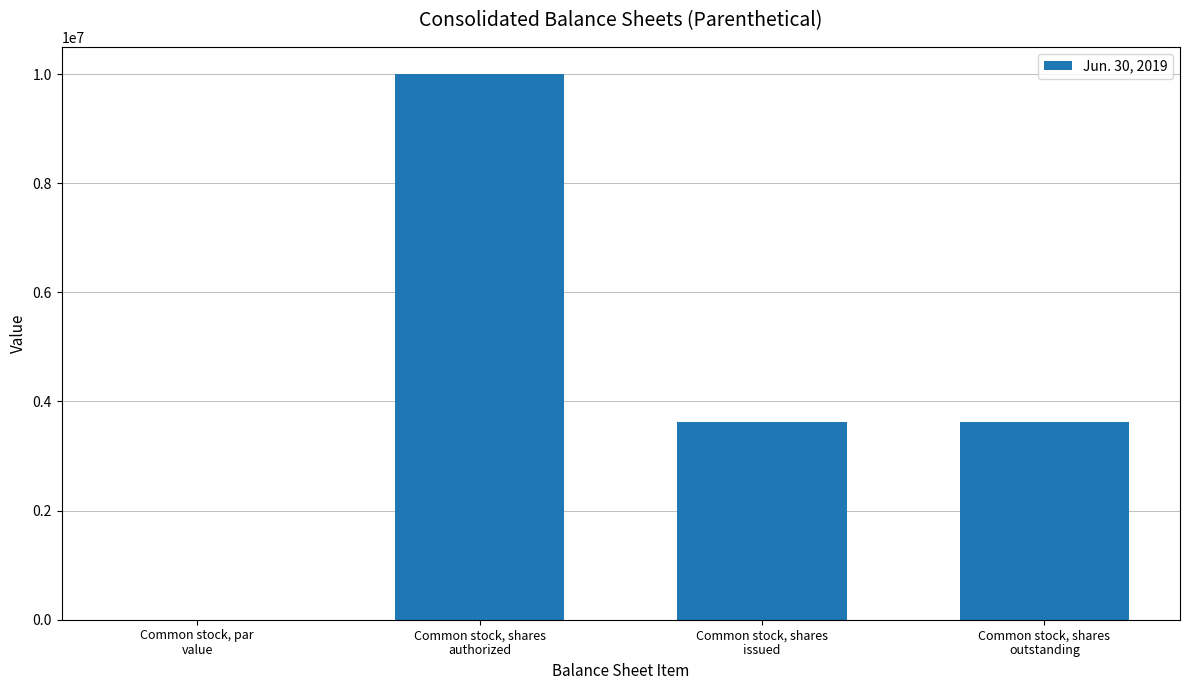

What is the sum of all values?

17231000.0